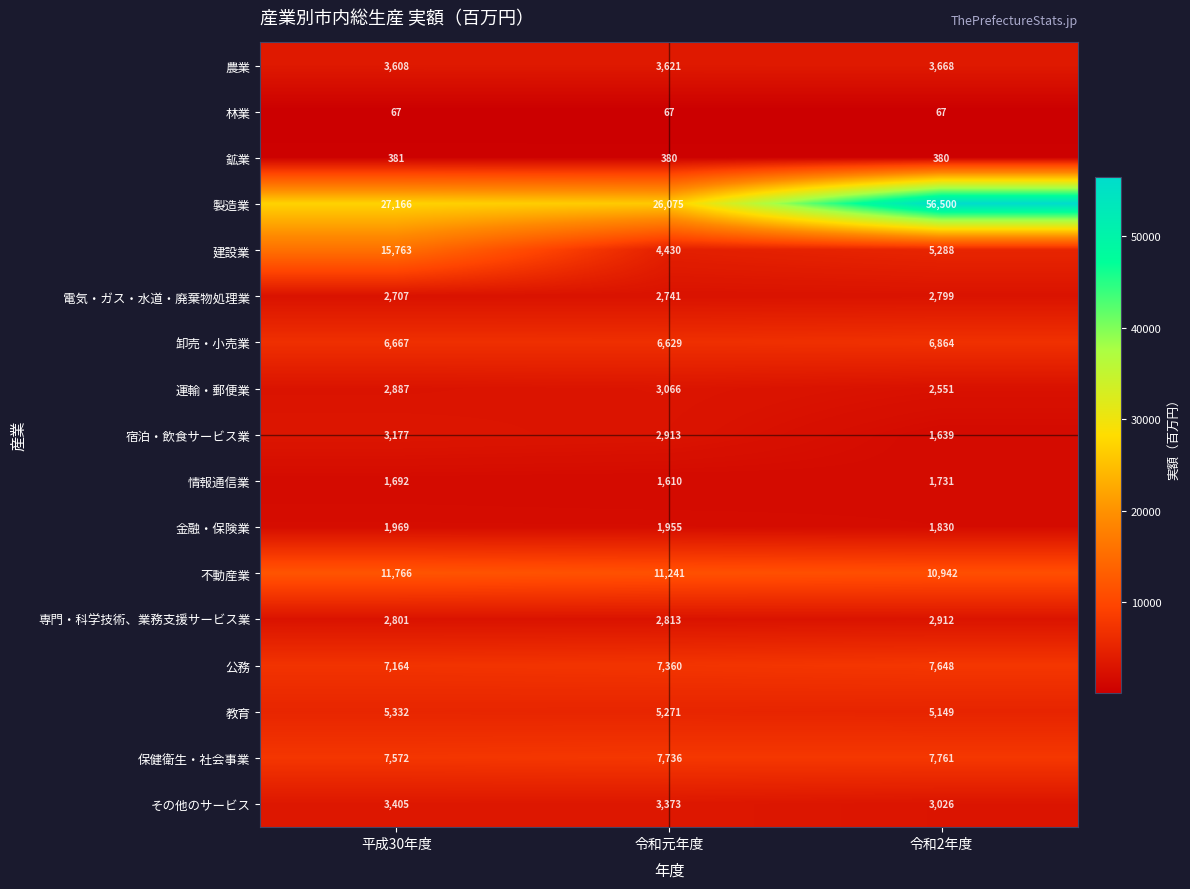

Which series has the largest total across all categories?

製造業